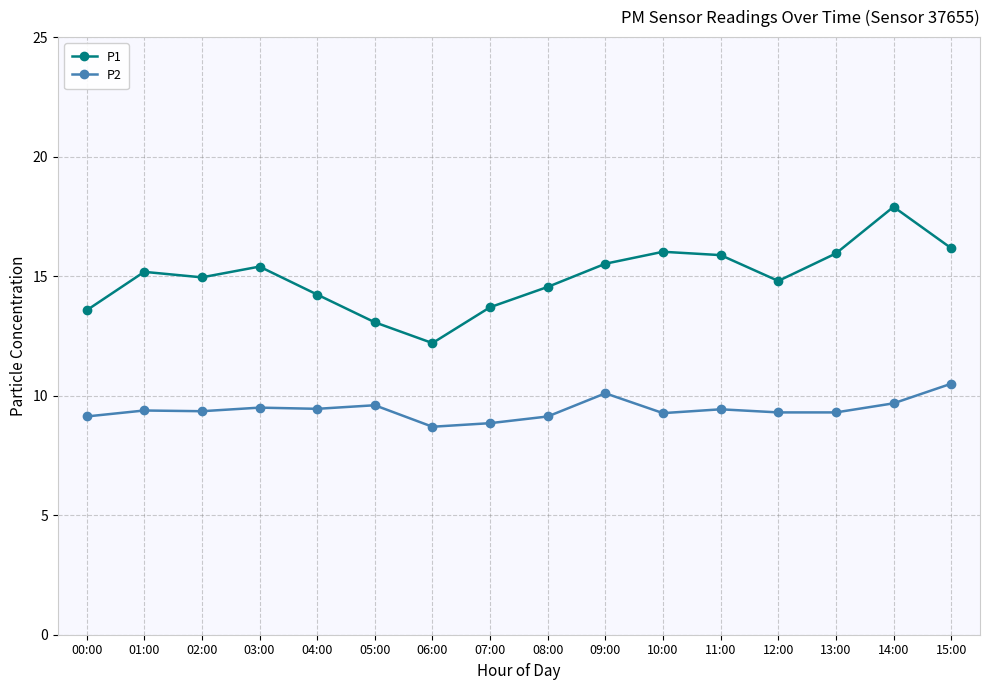

Is the value of P2 at 08:00 greater than the value of P1 at 03:00?

No